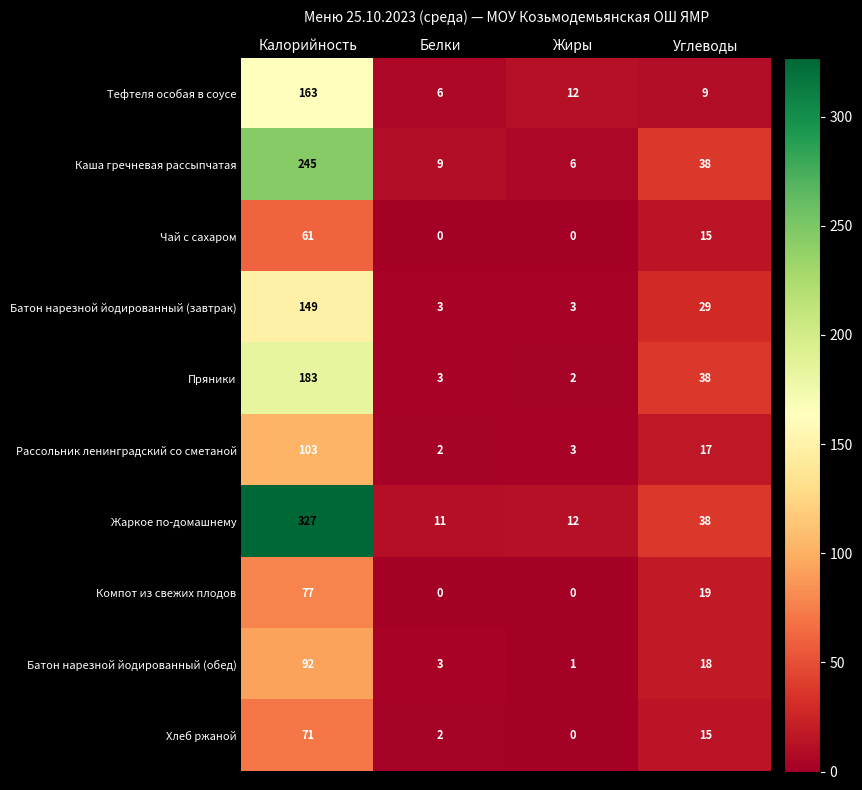

List the labels in order of Батон нарезной йодированный (обед) value, largest first.

Калорийность, Углеводы, Белки, Жиры